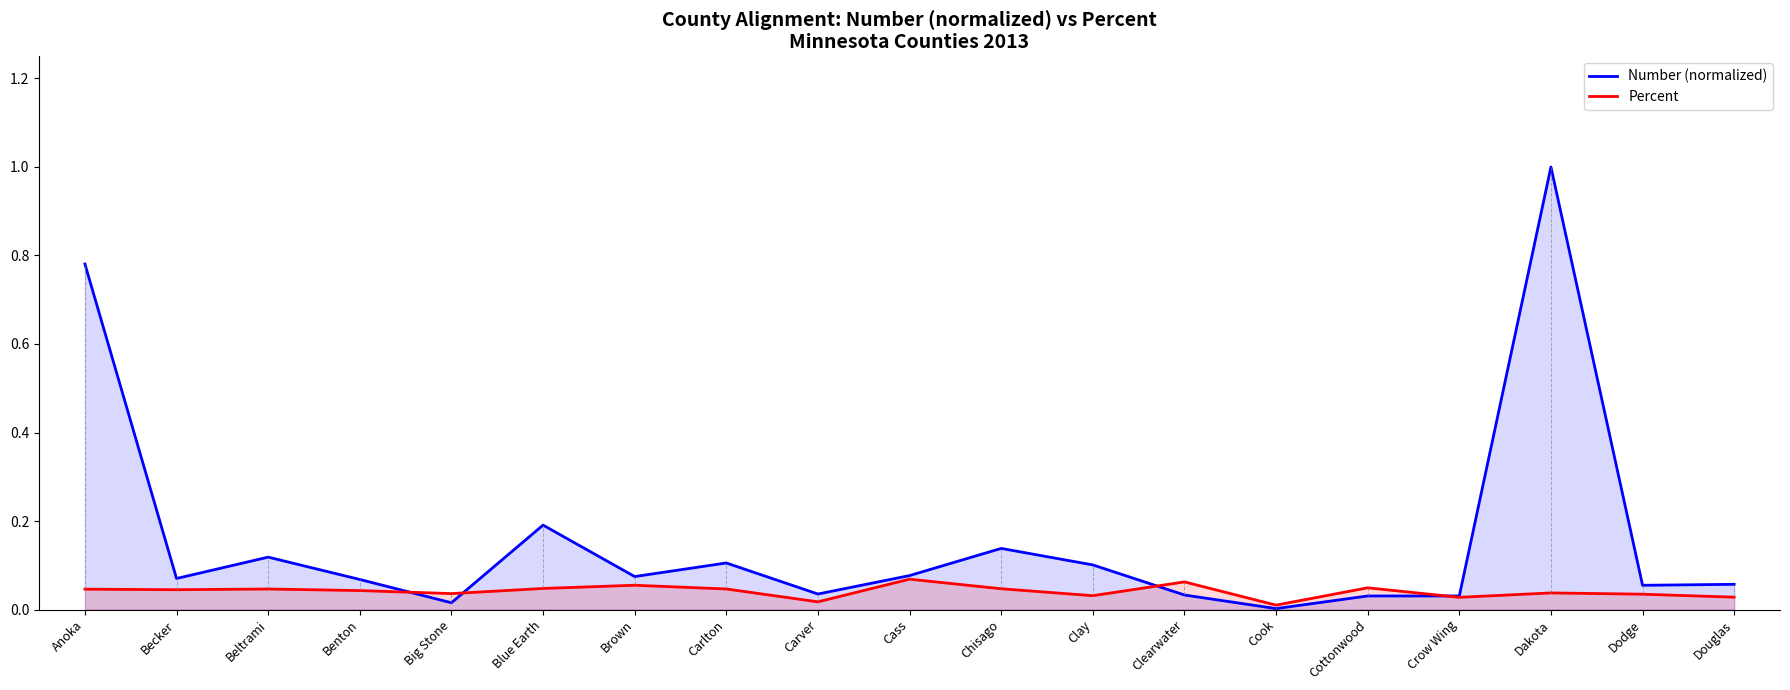

Between Becker and Cottonwood, which is larger?

Becker